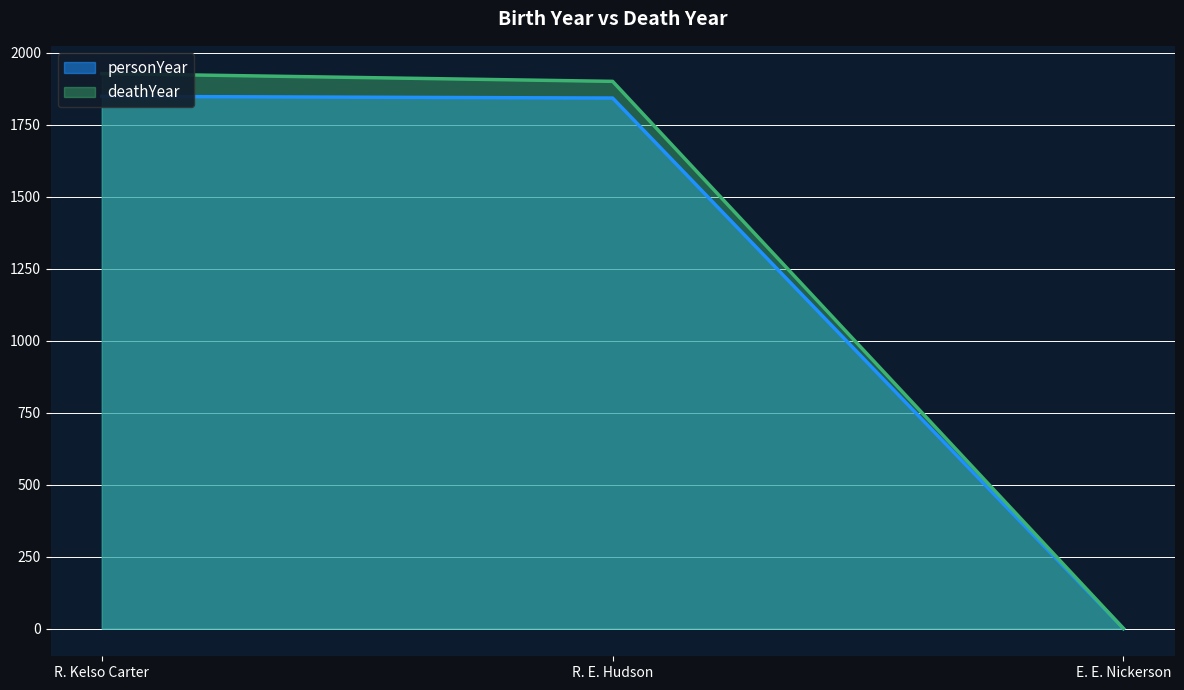

How many lines are shown in the chart?

2